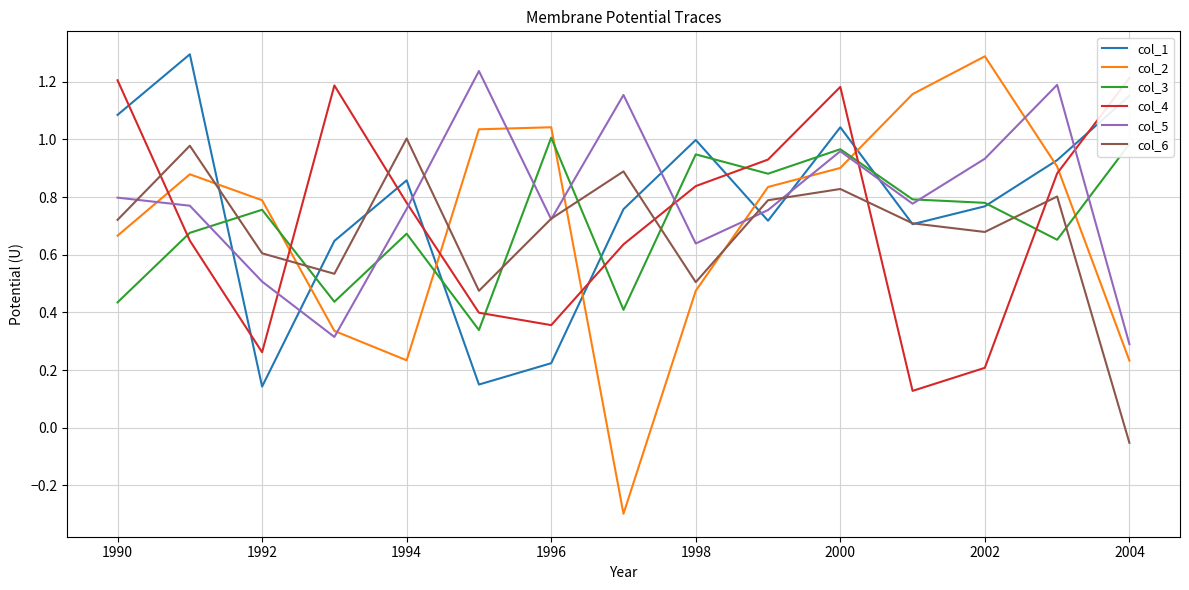

What is the average value of the col_1 series?

0.8